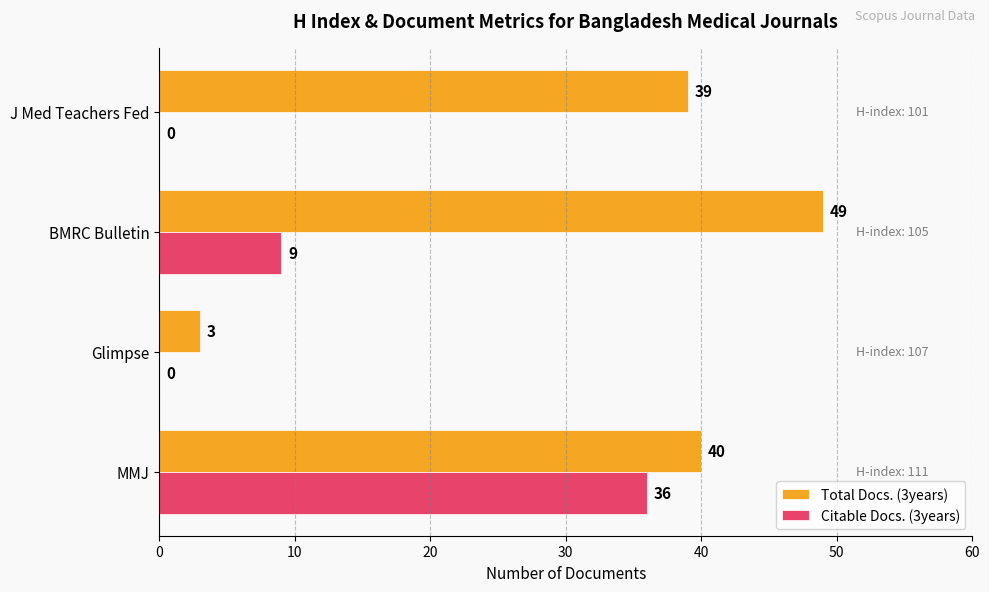

What is the sum of all Citable Docs. (3years) values?

45